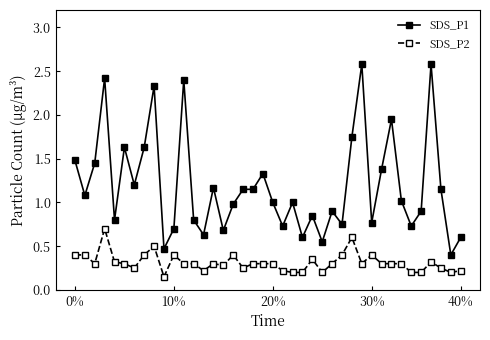

What is the value of the SDS_P1 point at the 23rd from the left?

1.0